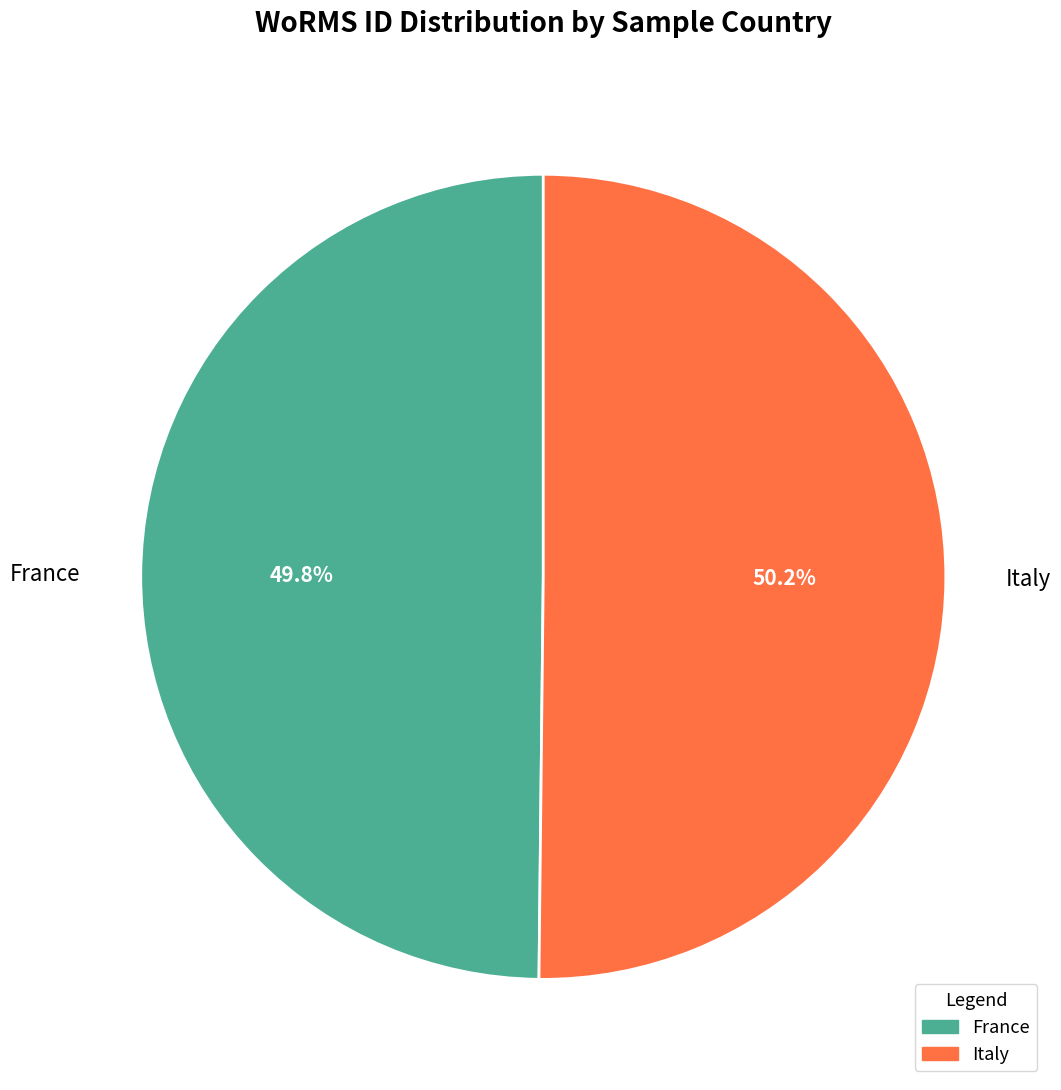

Combined, do France and Italy account for over 50%?

Yes